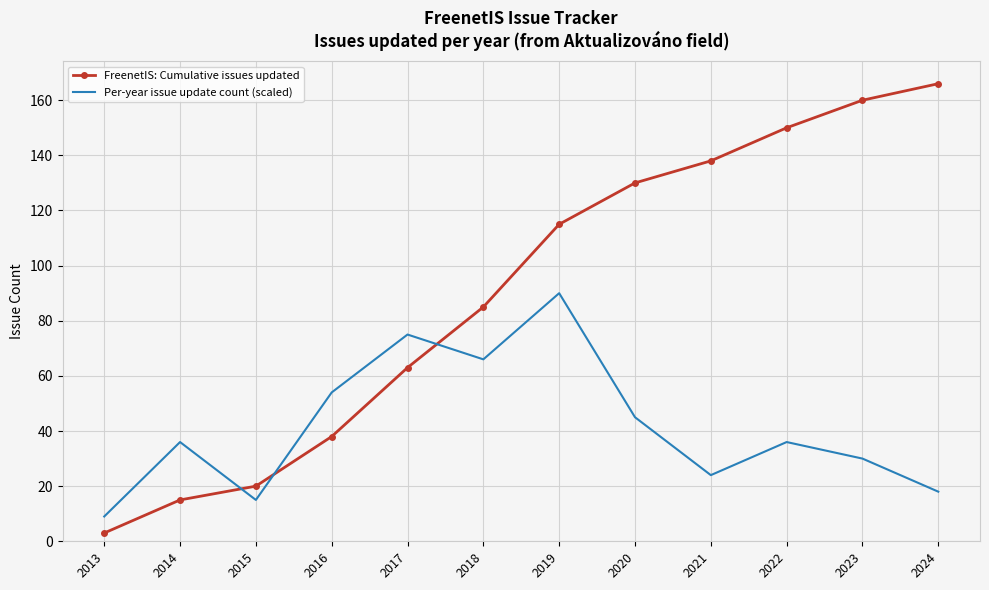

At how many categories does at least one series exceed 21?

10